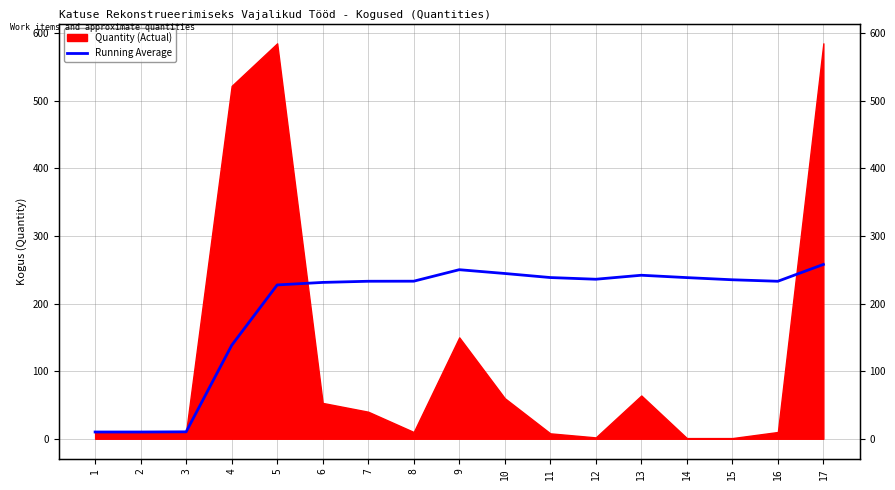

Does the chart have visible grid lines?

Yes